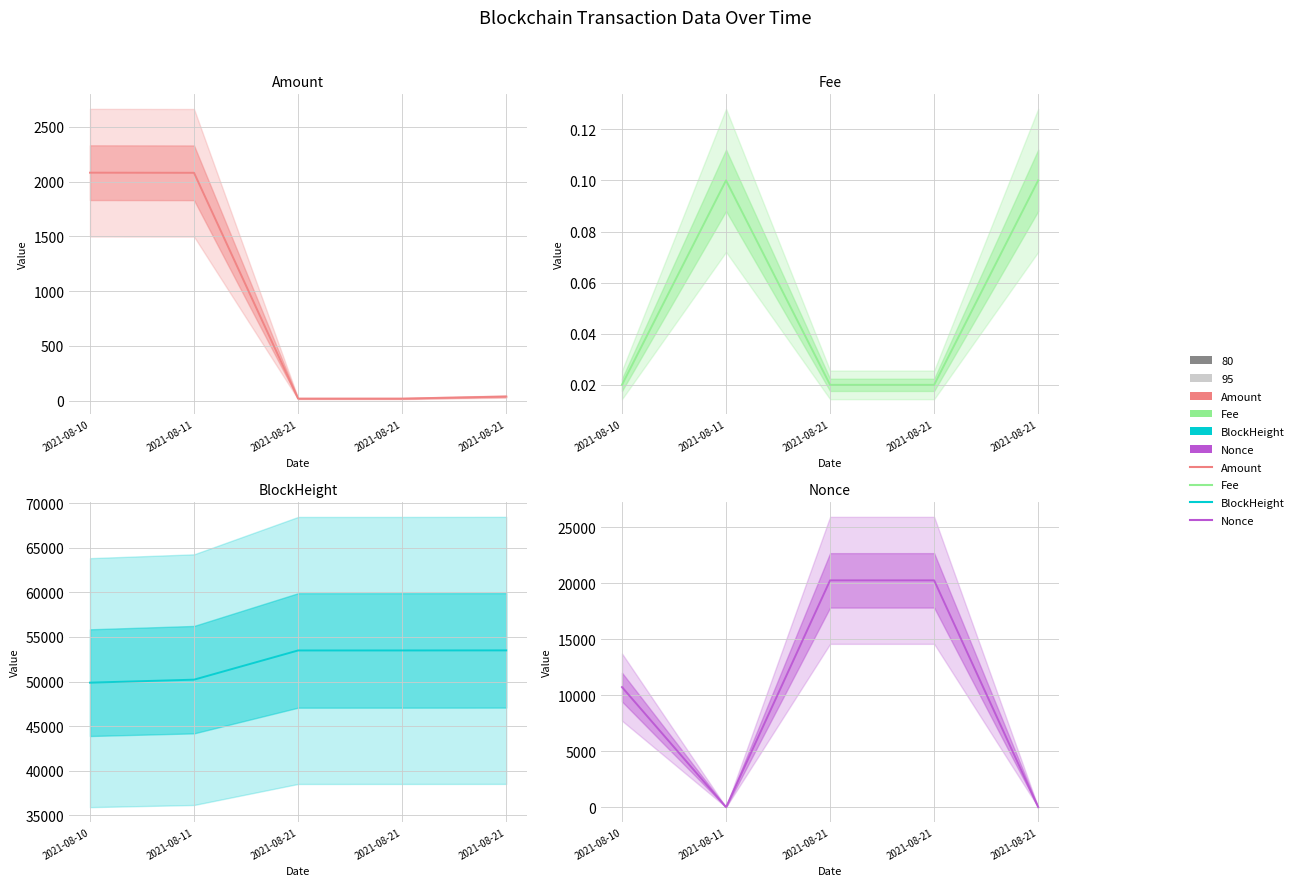

What is the difference between the second highest and second lowest values in the Nonce series?

20269.0